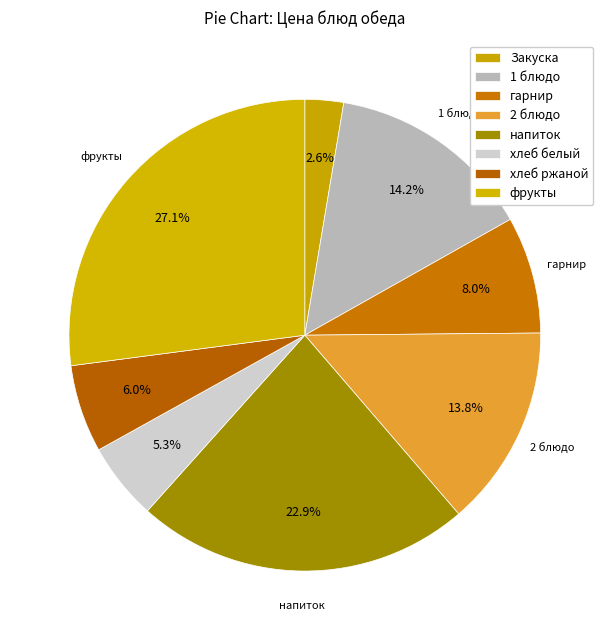

Does Закуска represent more than half of the total?

No